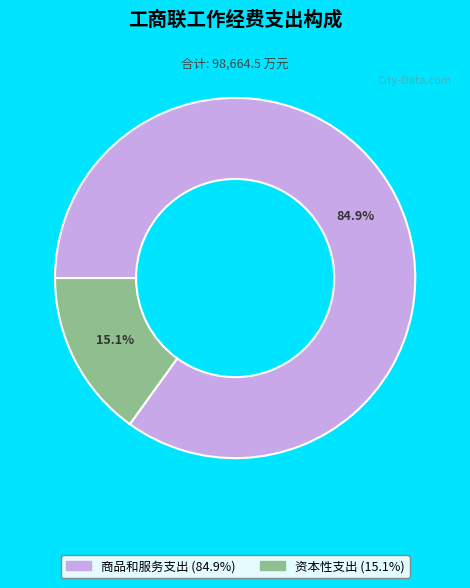

Is there a majority slice in this chart?

Yes